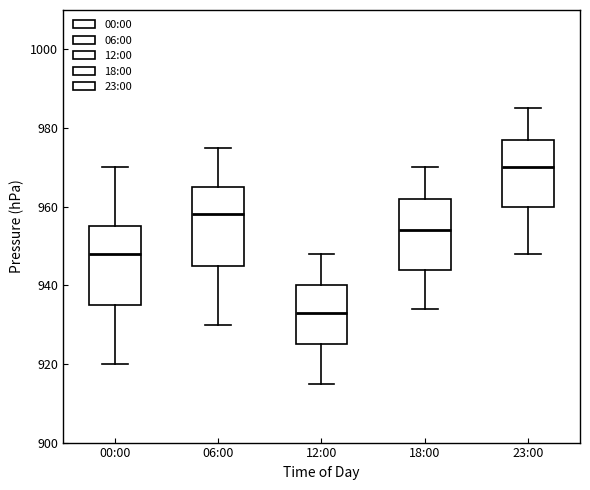

Which box has the lowest median line?

12:00